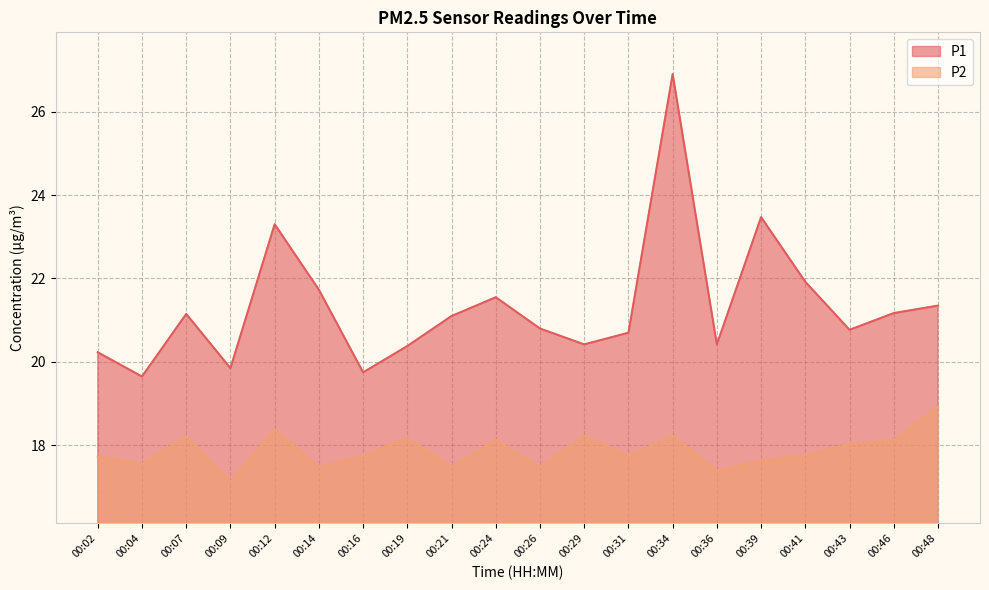

Reading right to left, list all the values displayed in this chart.

P1: 21.4	21.2	20.8	21.9	23.5	20.4	26.9	20.7	20.4	20.8	21.6	21.1	20.4	19.8	21.7	23.3	19.9	21.1	19.6	20.2
P2: 18.9	18.1	18.0	17.8	17.6	17.4	18.2	17.8	18.2	17.5	18.1	17.5	18.2	17.8	17.5	18.4	17.1	18.2	17.6	17.7